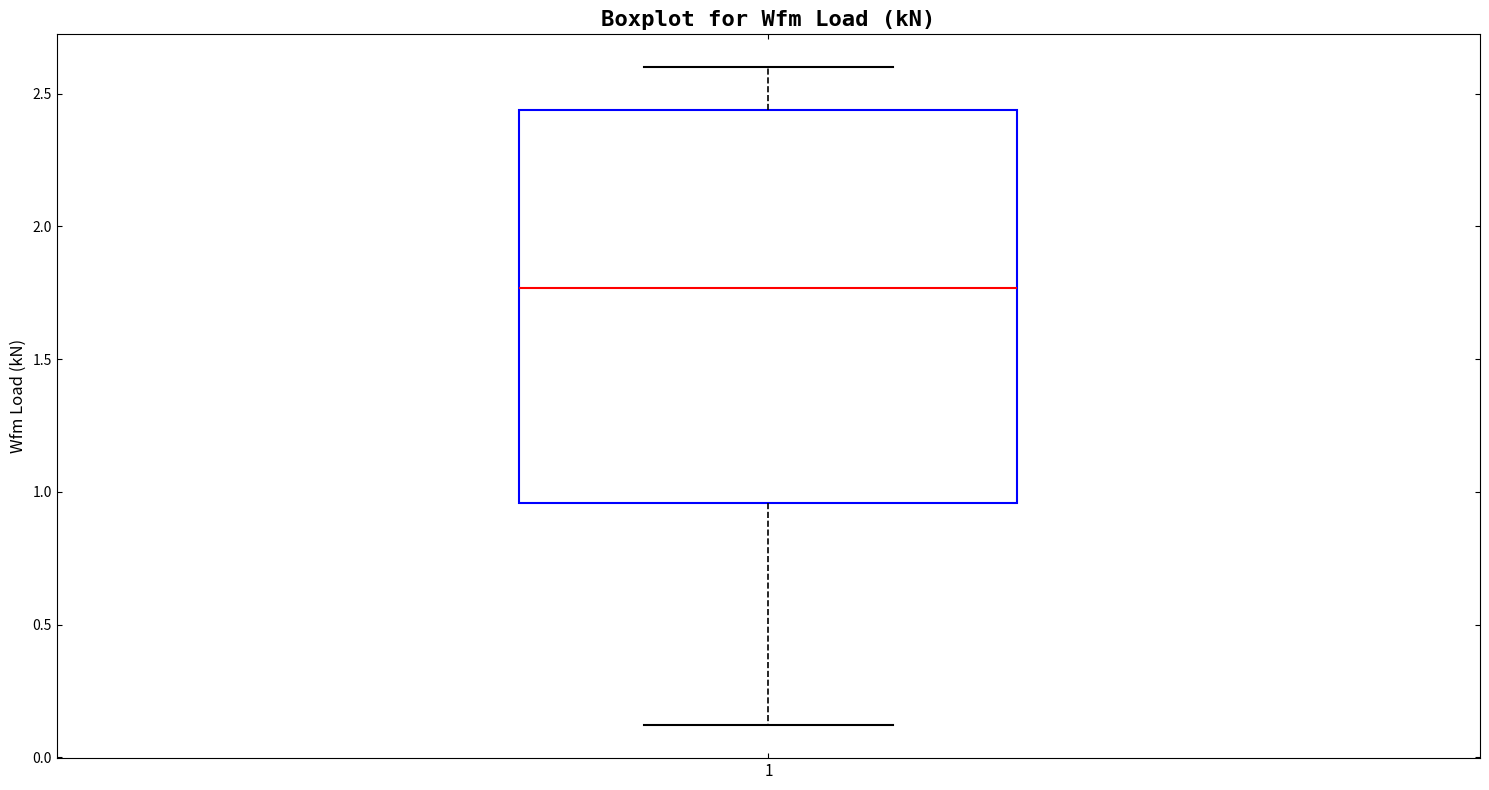

Where is the upper edge of the box at x = 1 on the y-axis? The values are not printed on the chart, so give them approximately, as read against the axis.

2.45